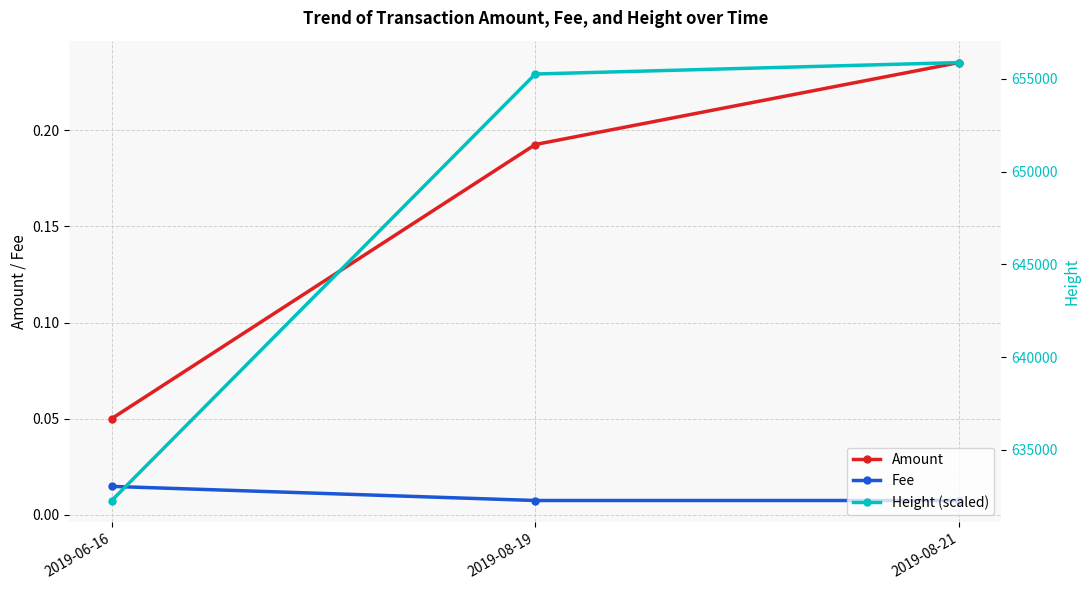

Which category has the highest value in the Fee series?

2019-06-16